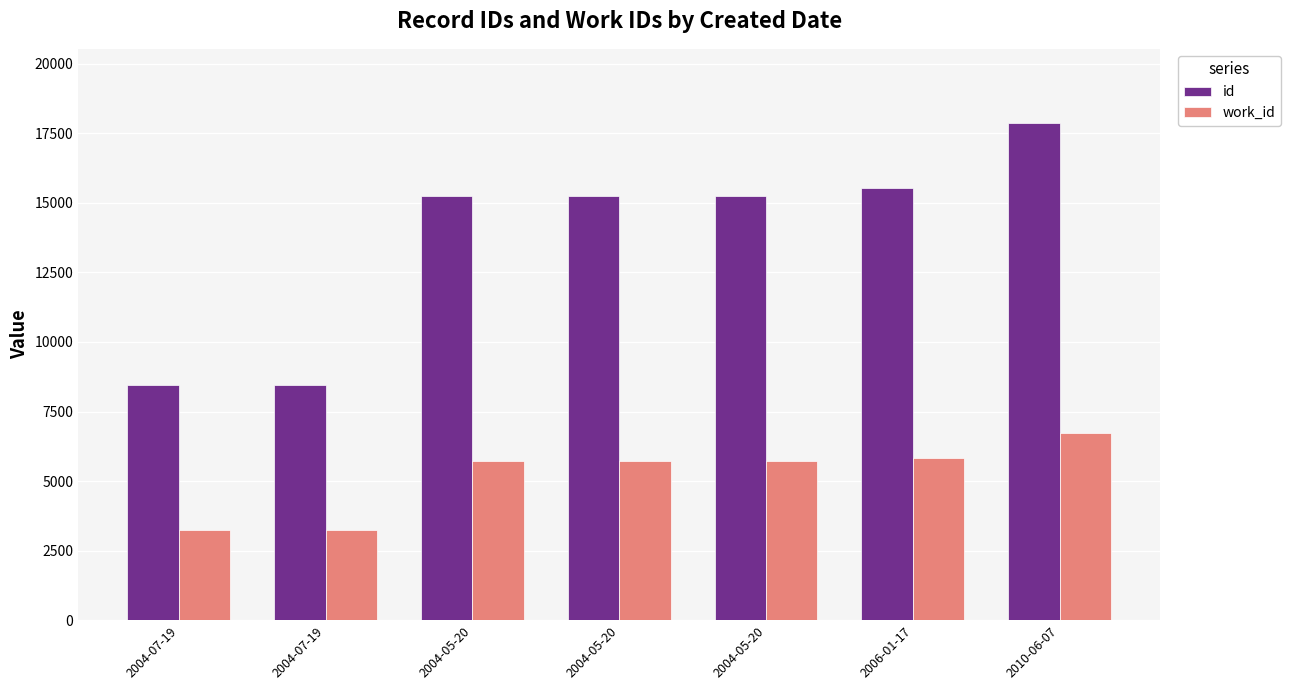

What is the label of the 4th bar from the left?

2004-05-20